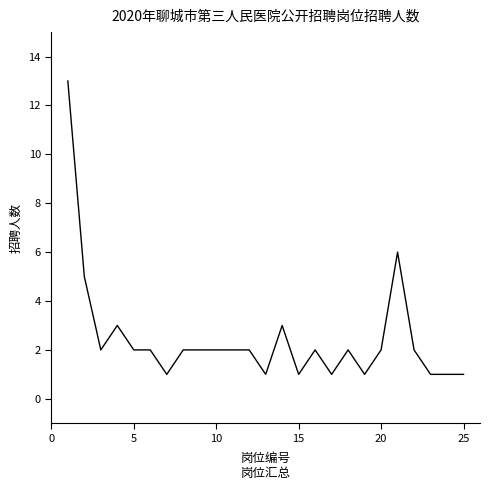

What is the greatest value displayed?

13